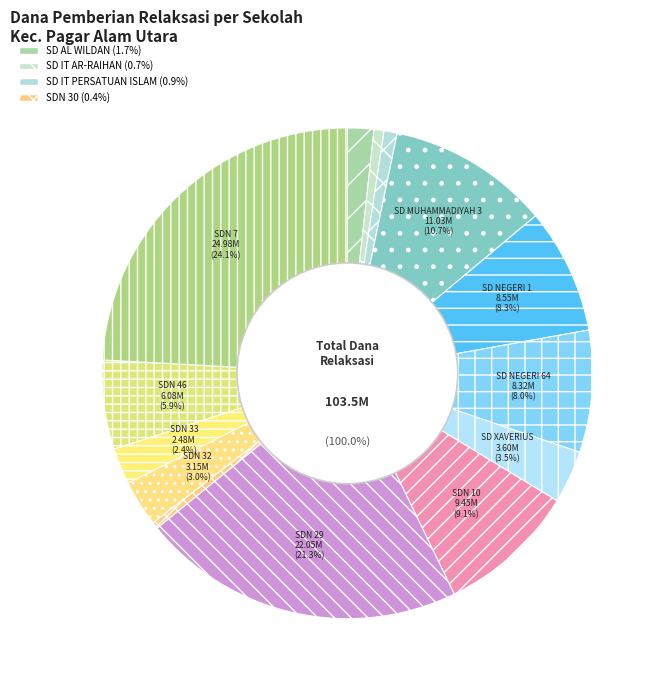

Approximately how many times larger is the value at SD IT PERSATUAN ISLAM PAGAR ALAM compared to SD IT AR -RAIHAN PAGARALAM?

1.3